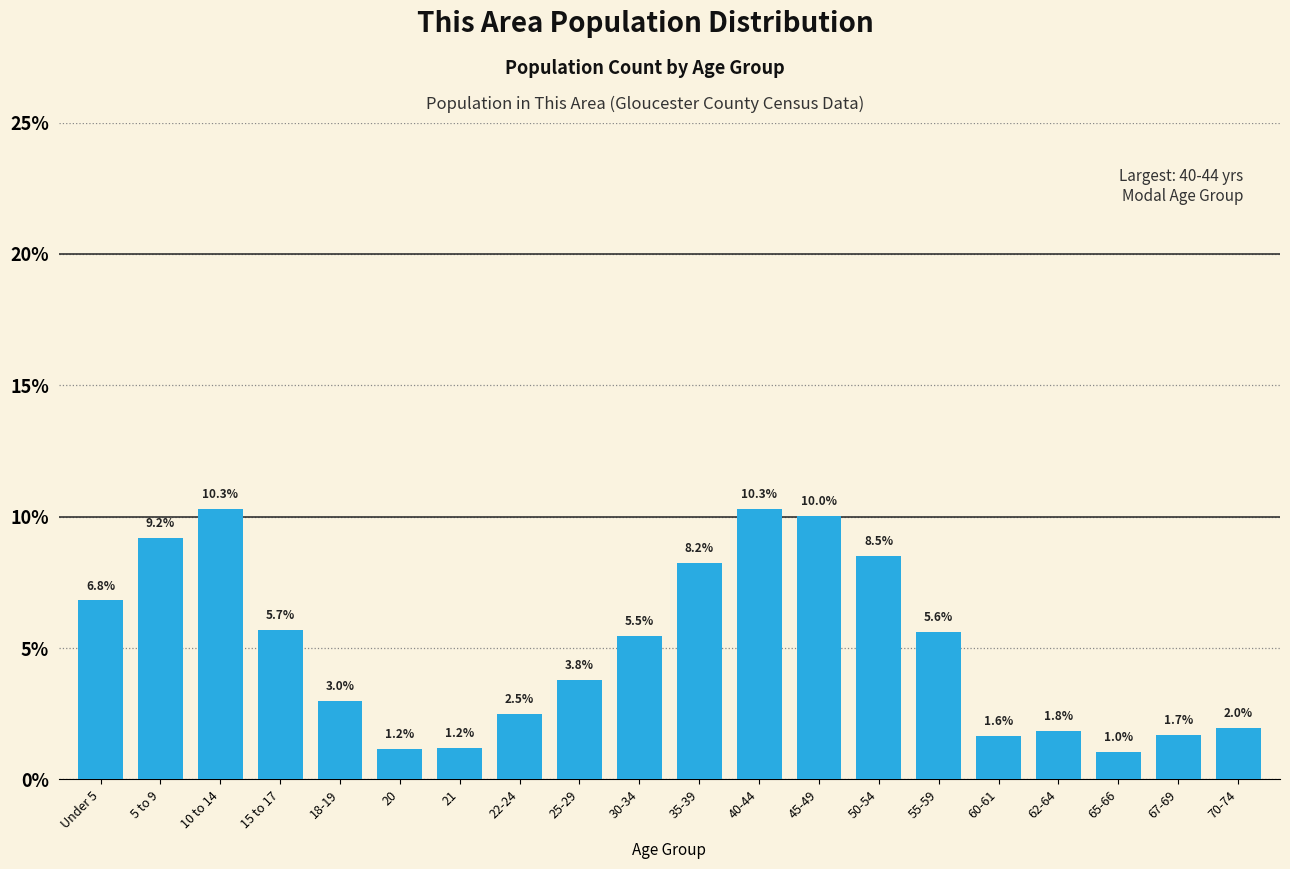

Reading right to left, what are all the values shown in this chart?

2.0	1.7	1.0	1.8	1.6	5.6	8.5	10.0	10.3	8.2	5.5	3.8	2.5	1.2	1.2	3.0	5.7	10.3	9.2	6.8